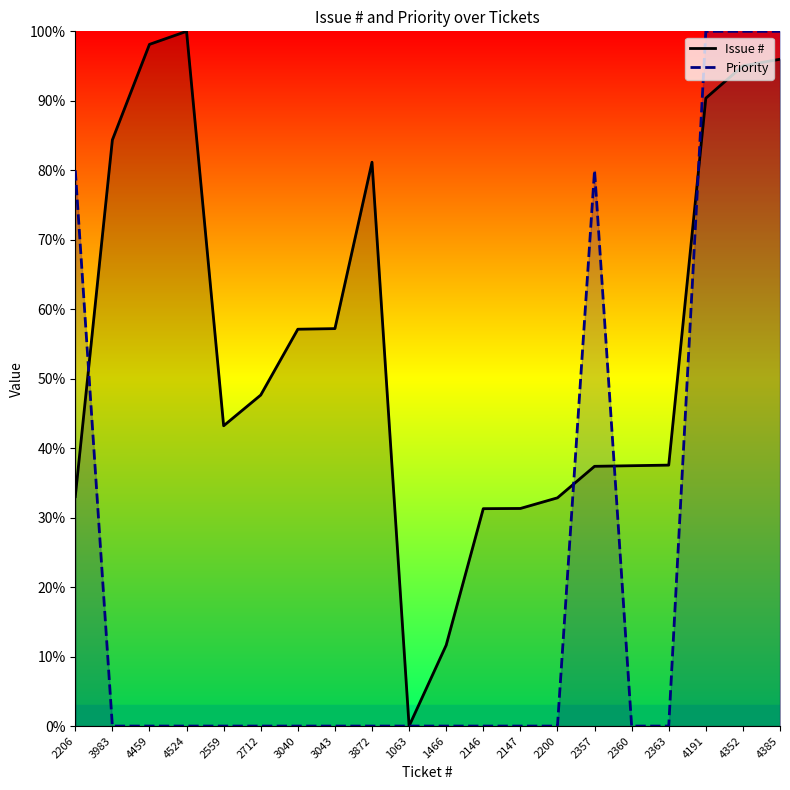

How many series are shown in this chart?

2